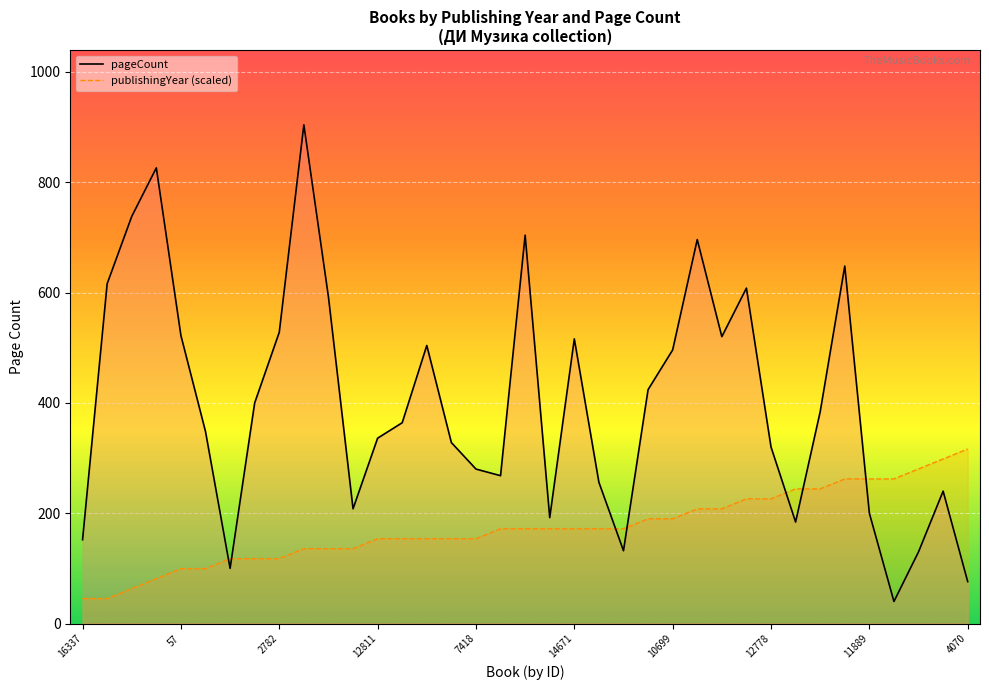

How many values in the pageCount series are below 364?

18